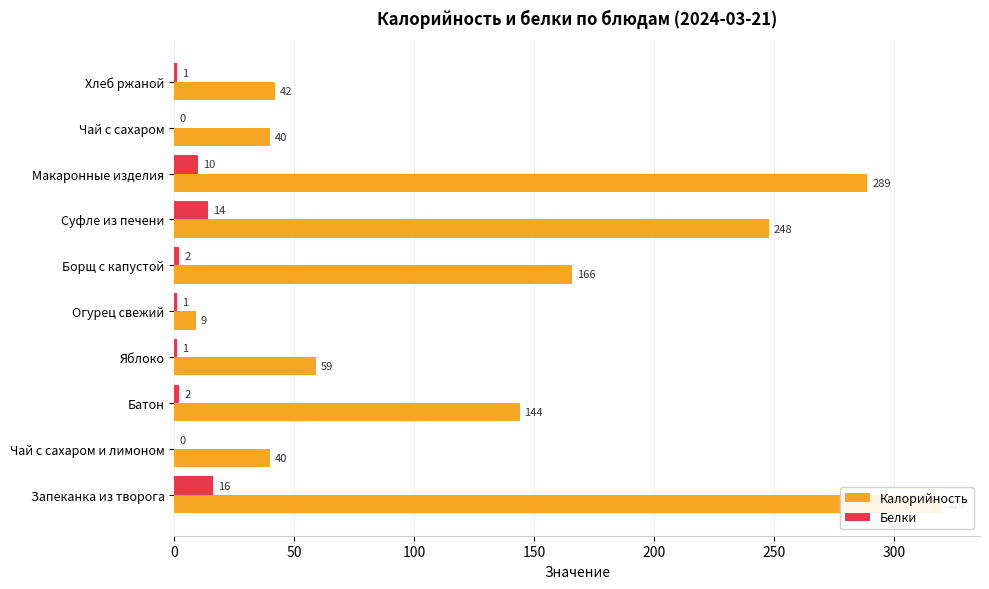

What is the difference between the maximum and minimum values in the Калорийность series?

311